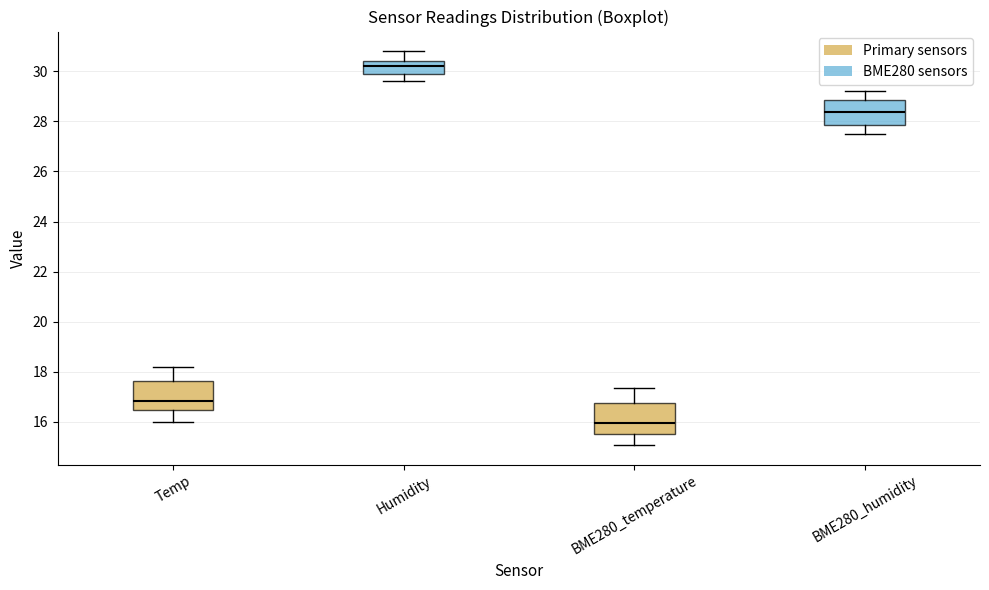

Where is the lower edge of the box for BME280_temperature on the y-axis? The values are not printed on the chart, so give them approximately, as read against the axis.

15.6